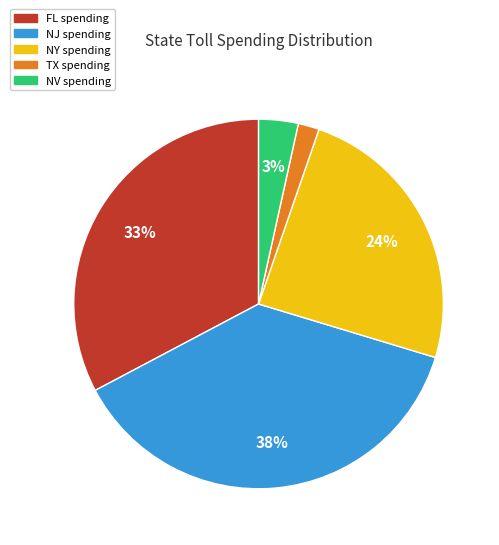

To the nearest percent, what is the difference between the largest and smallest slice percentages?

36%